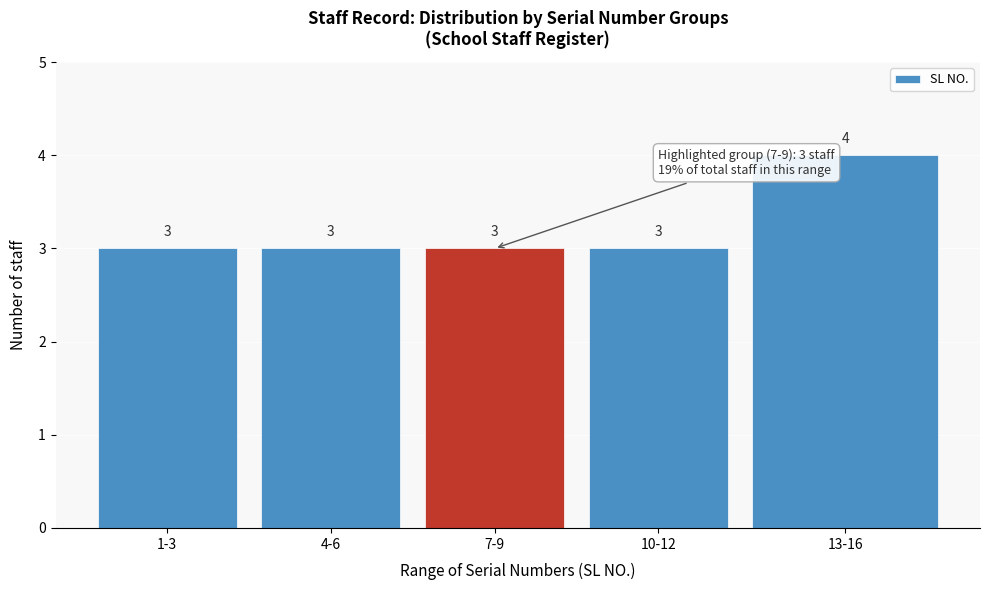

Reading left to right, what are all the values shown in this chart?

1-3=3	4-6=3	7-9=3	10-12=3	13-16=4